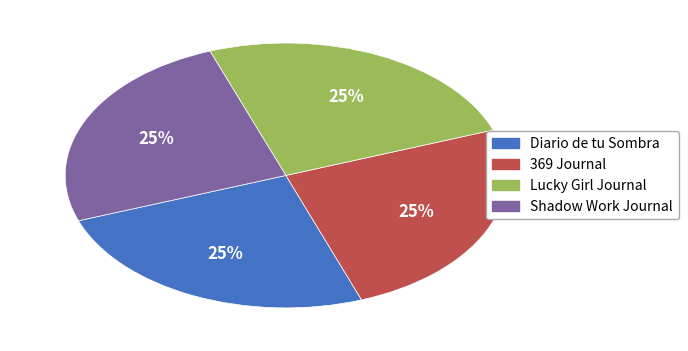

How many segments does this pie chart have?

4